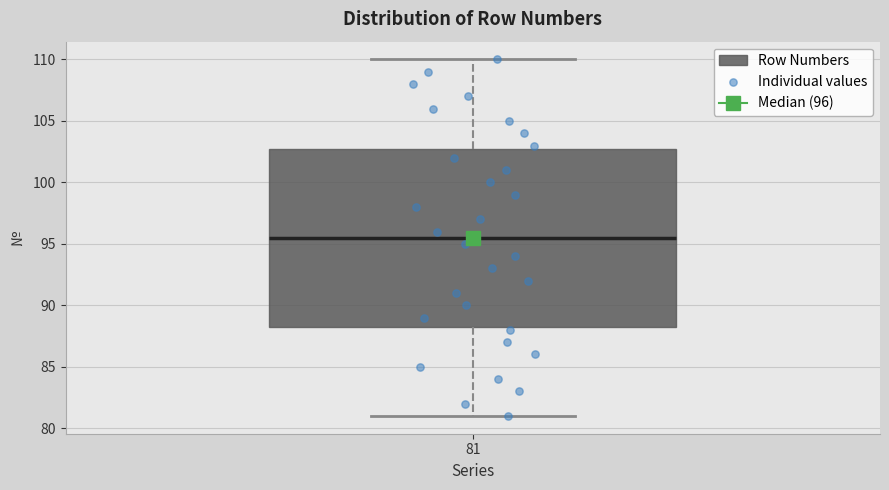

Where is the upper edge of the box at x = 81 on the y-axis? The values are not printed on the chart, so give them approximately, as read against the axis.

103.0